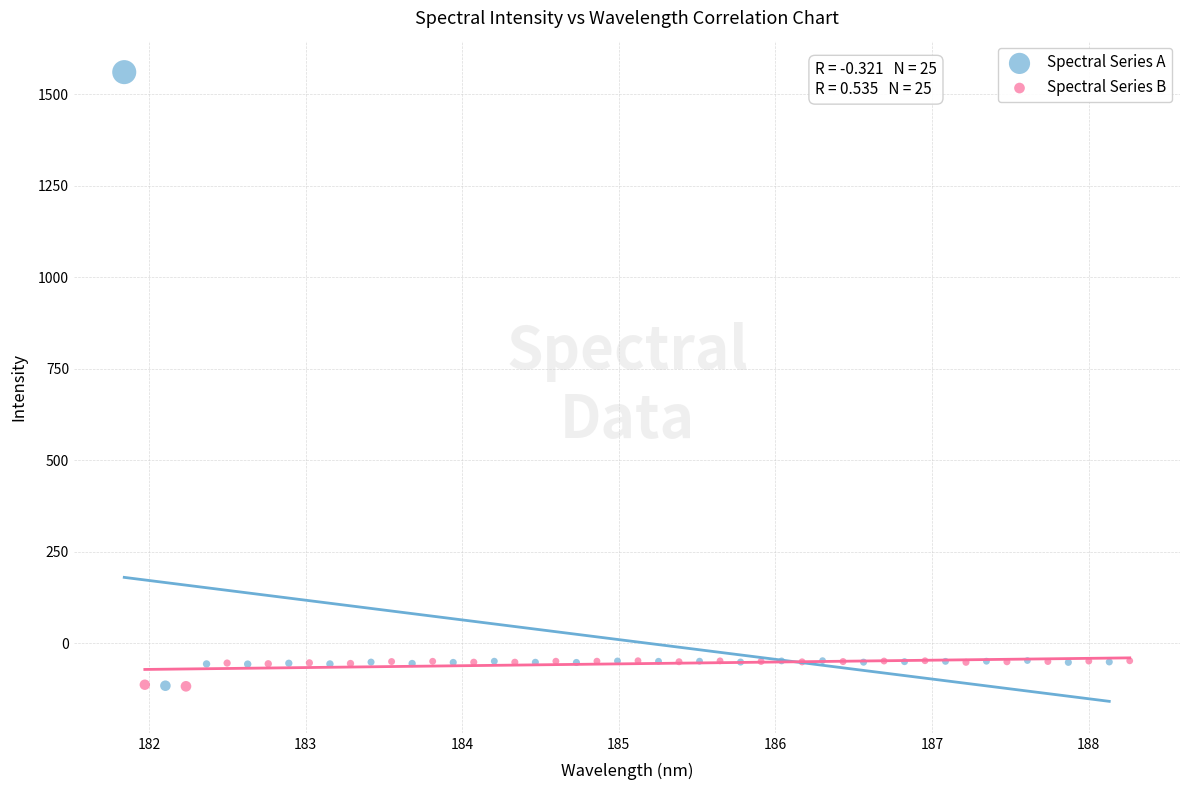

Which series has the widest spread of Y values?

Spectral Series A